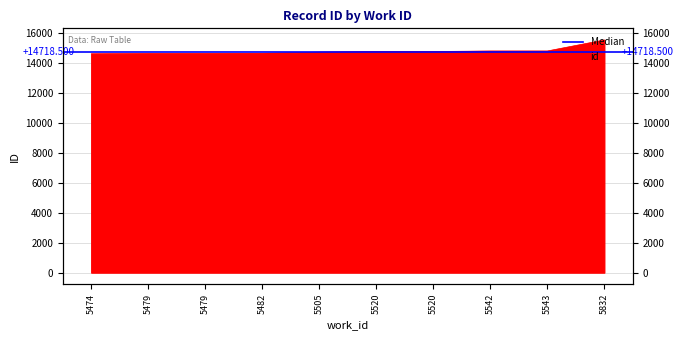

Is it true that the value at 5543 is 14818?

True